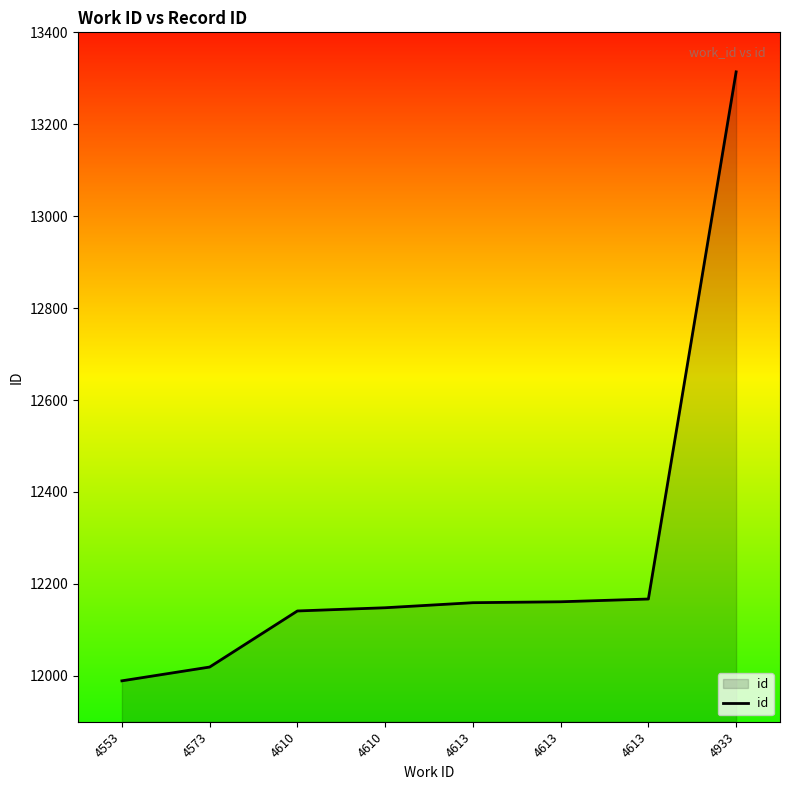

Does the chart display data point markers on the line(s)?

No